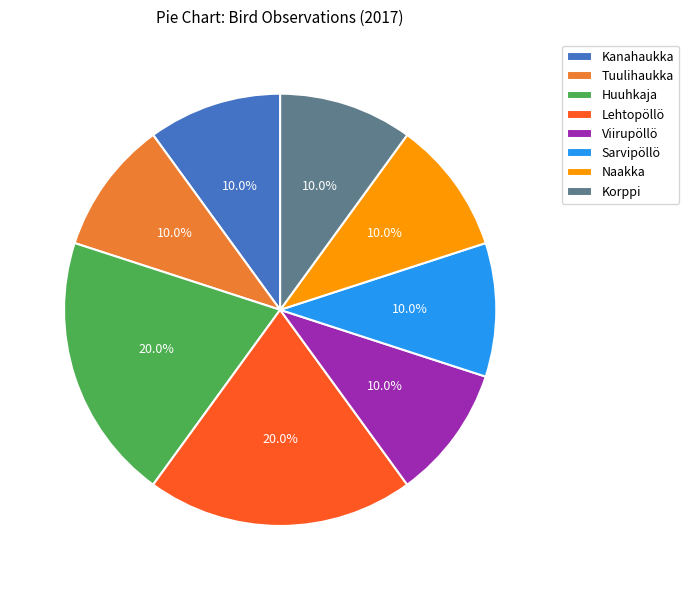

To the nearest percent, what is the average slice percentage?

12%